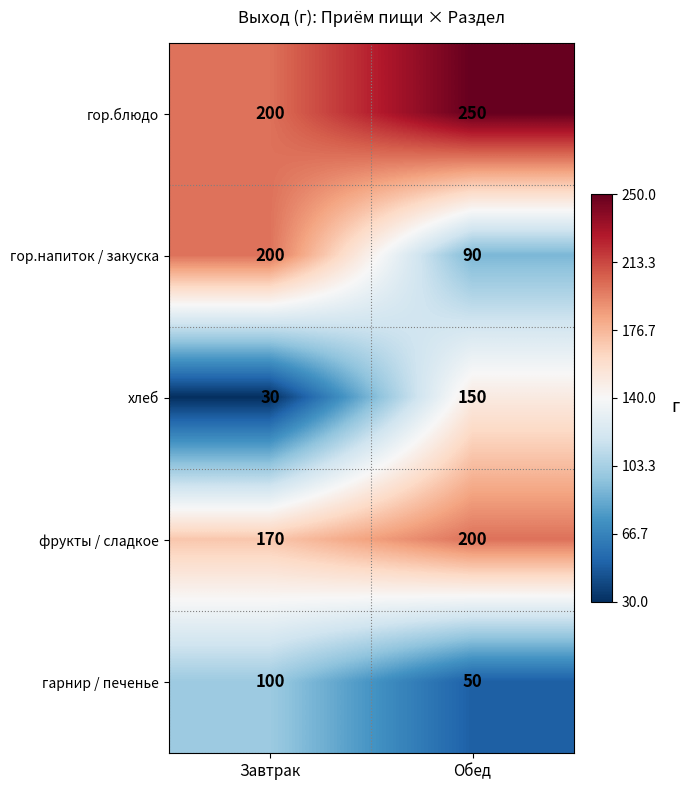

At how many categories does at least one series exceed 54?

2